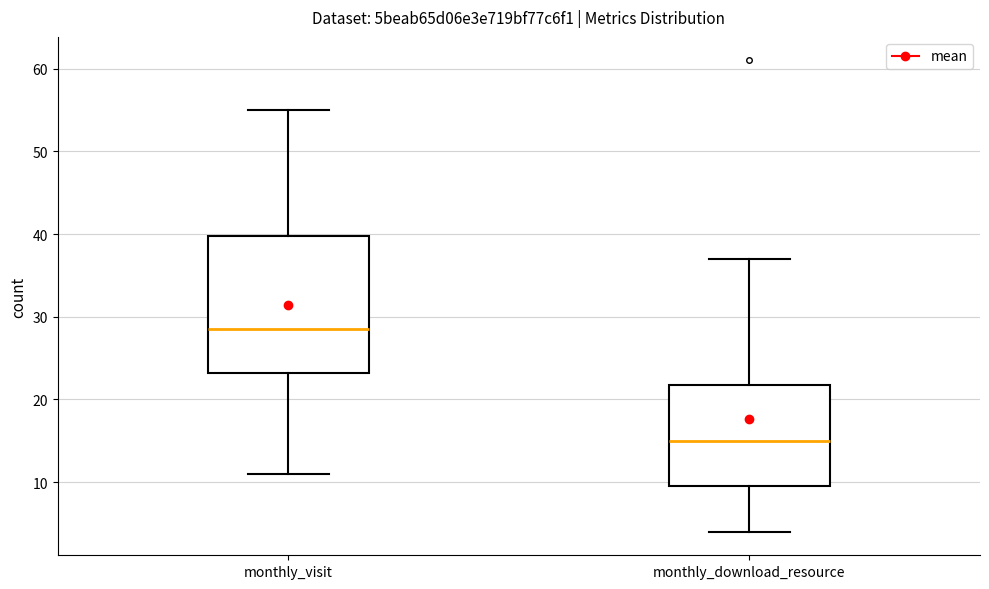

Reading left to right, read every box against the y-axis: the position of its median line, the range the box covers, and the ends of its whiskers. The values are not printed on the chart, so give them approximately, as read against the axis.

monthly_visit: median 29, box 23 to 40, whiskers 11 to 55
monthly_download_resource: median 15, box 10 to 22, whiskers 4 to 37